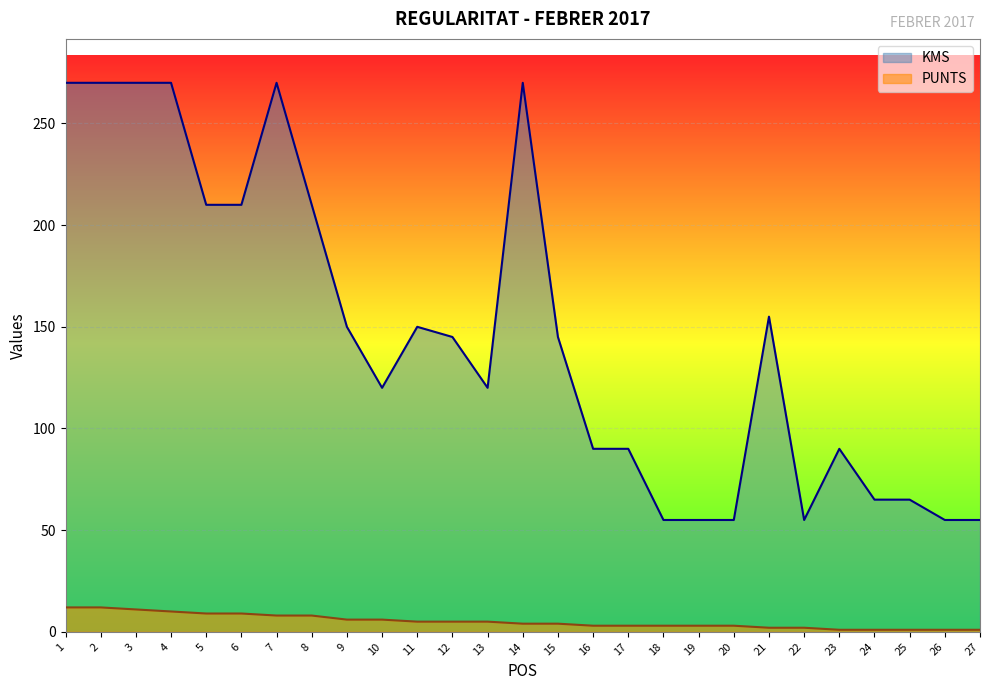

Reading right to left, extract all data points from this chart.

PUNTS: 27=1	26=1	25=1	24=1	23=1	22=2	21=2	20=3	19=3	18=3	17=3	16=3	15=4	14=4	13=5	12=5	11=5	10=6	9=6	8=8	7=8	6=9	5=9	4=10	3=11	2=12	1=12
KMS: 27=55	26=55	25=65	24=65	23=90	22=55	21=155	20=55	19=55	18=55	17=90	16=90	15=145	14=270	13=120	12=145	11=150	10=120	9=150	8=210	7=270	6=210	5=210	4=270	3=270	2=270	1=270